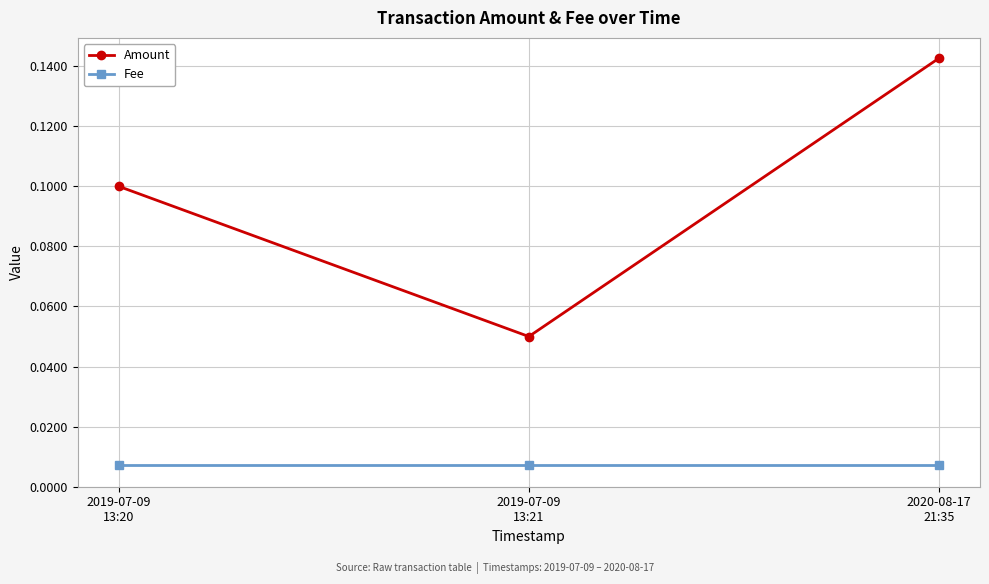

List the series in order of their peak value, highest first.

Amount, Fee